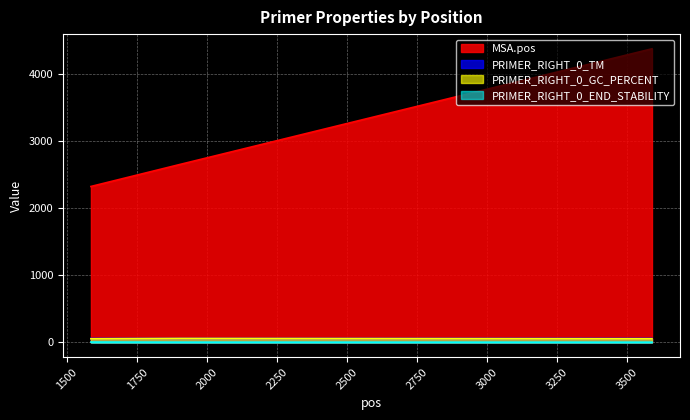

What are all the series names shown in the legend?

MSA.pos, PRIMER_RIGHT_0_TM, PRIMER_RIGHT_0_GC_PERCENT, PRIMER_RIGHT_0_END_STABILITY